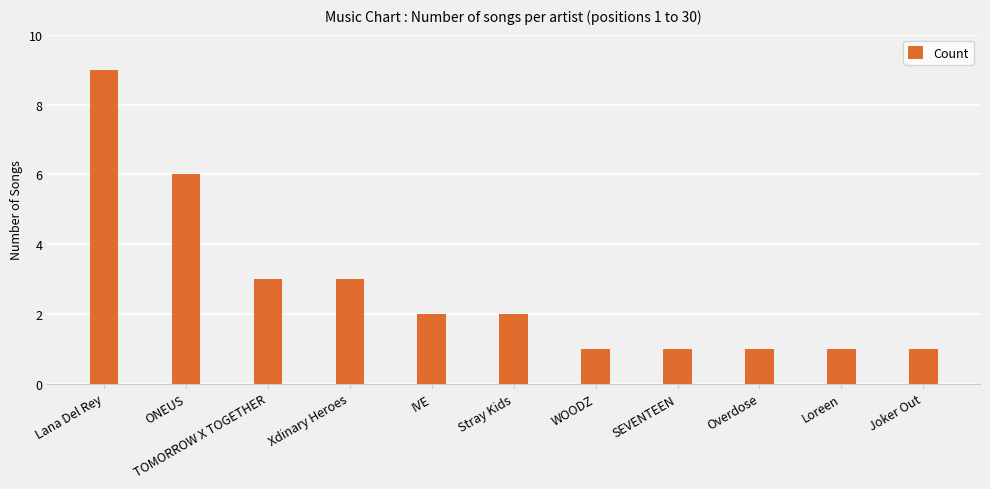

What is the value of the 8th bar from the left?

1